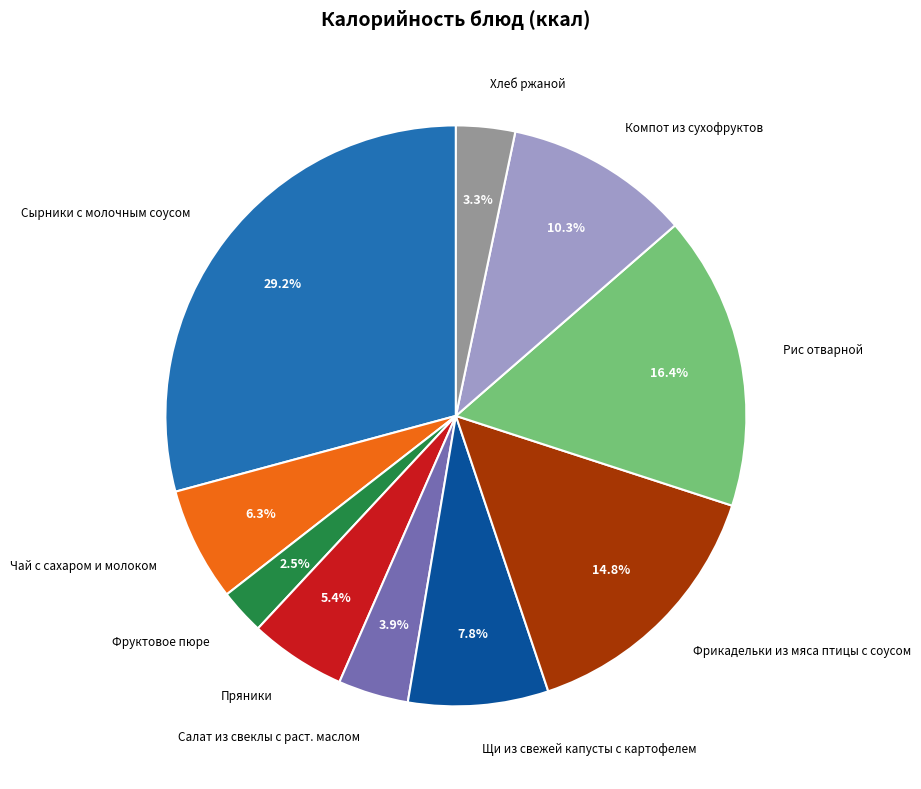

What is the smallest slice in the pie chart?

Фруктовое пюре